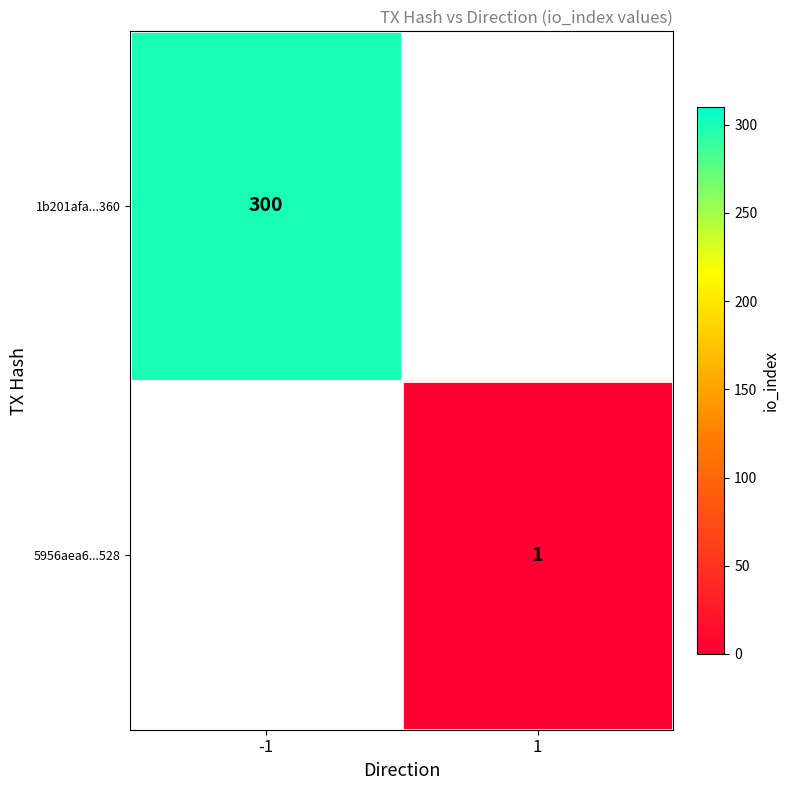

Is the value of 5956aea6...528 at 1 greater than the value of 1b201afa...360 at -1?

No